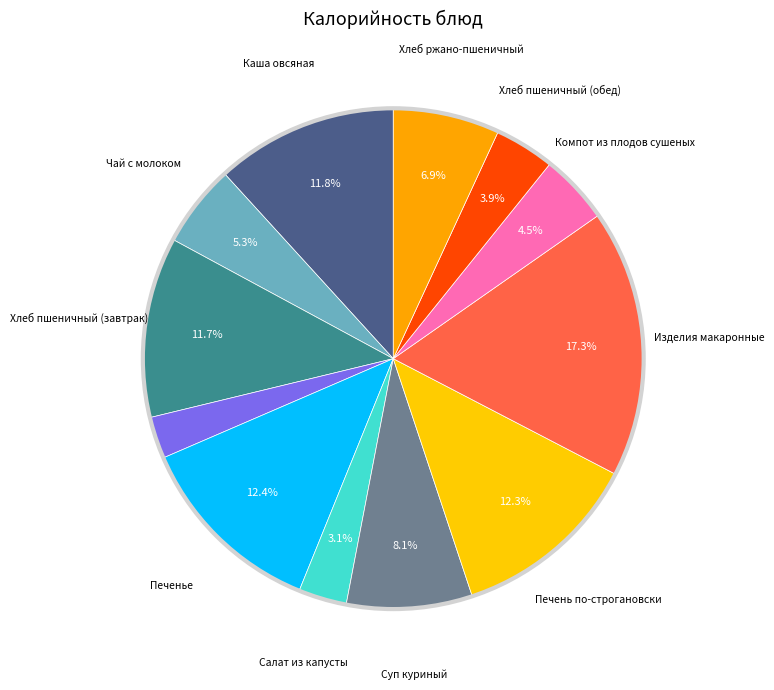

How many slices are in this pie chart?

12